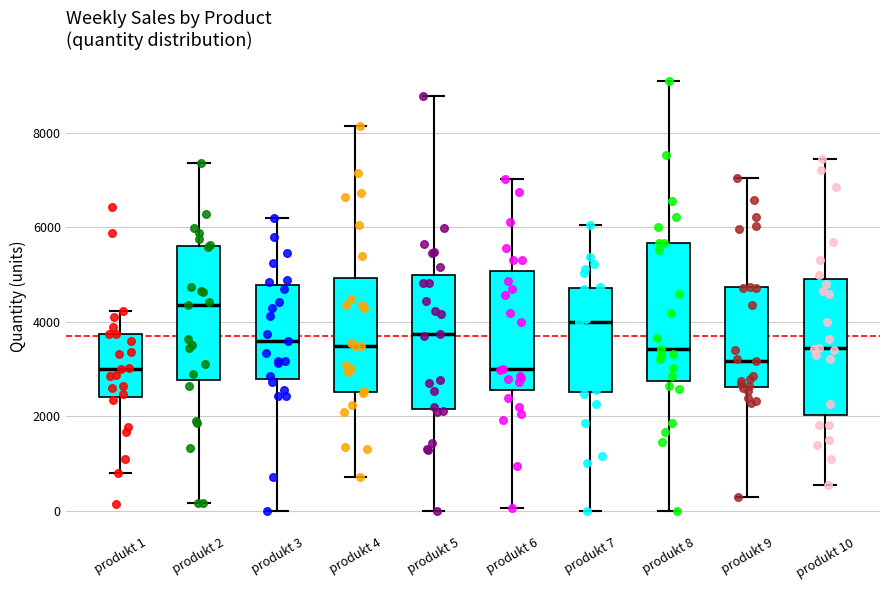

Reading left to right, read every box against the y-axis: the position of its median line, the range the box covers, and the ends of its whiskers. The values are not printed on the chart, so give them approximately, as read against the axis.

produkt 1: median 3000, box 2400 to 3800, whiskers 800 to 4200
produkt 2: median 4400, box 2800 to 5600, whiskers 200 to 7400
produkt 3: median 3600, box 2800 to 4800, whiskers 0 to 6200
produkt 4: median 3400, box 2600 to 5000, whiskers 800 to 8200
produkt 5: median 3800, box 2200 to 5000, whiskers 0 to 8800
produkt 6: median 3000, box 2600 to 5000, whiskers 0 to 7000
produkt 7: median 4000, box 2600 to 4800, whiskers 0 to 6000
produkt 8: median 3400, box 2800 to 5600, whiskers 0 to 9000
produkt 9: median 3200, box 2600 to 4800, whiskers 200 to 7000
produkt 10: median 3400, box 2000 to 4800, whiskers 600 to 7400